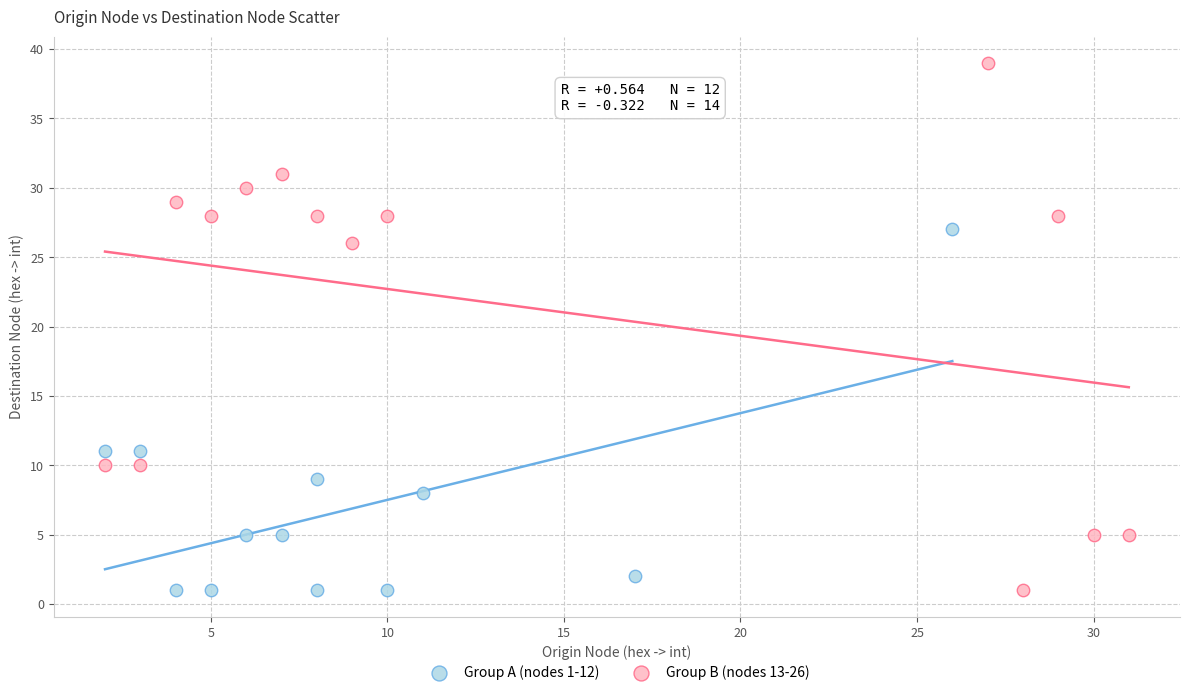

Which series reaches the maximum Y coordinate?

Group B (nodes 13-26)